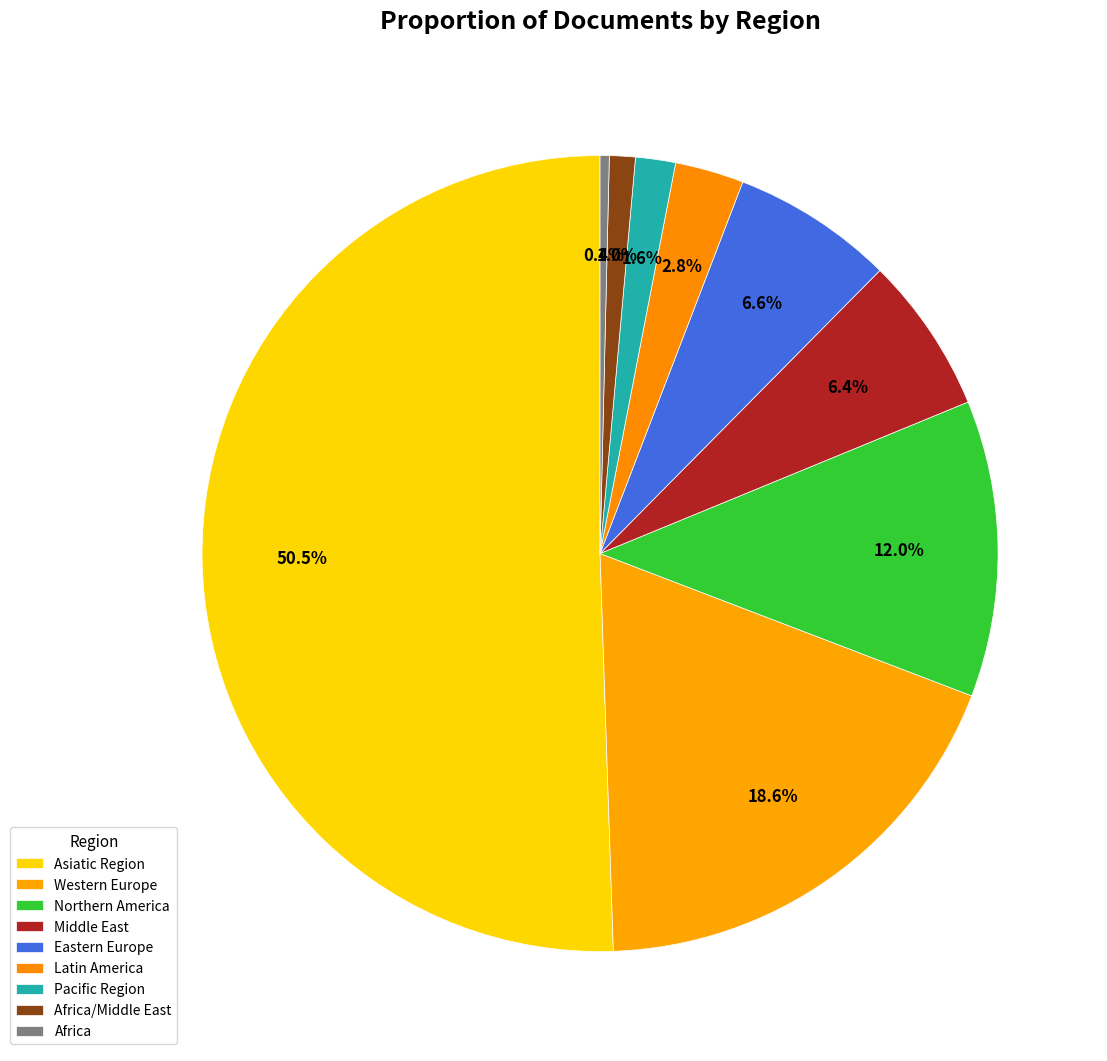

Count the number of slices in the pie.

9